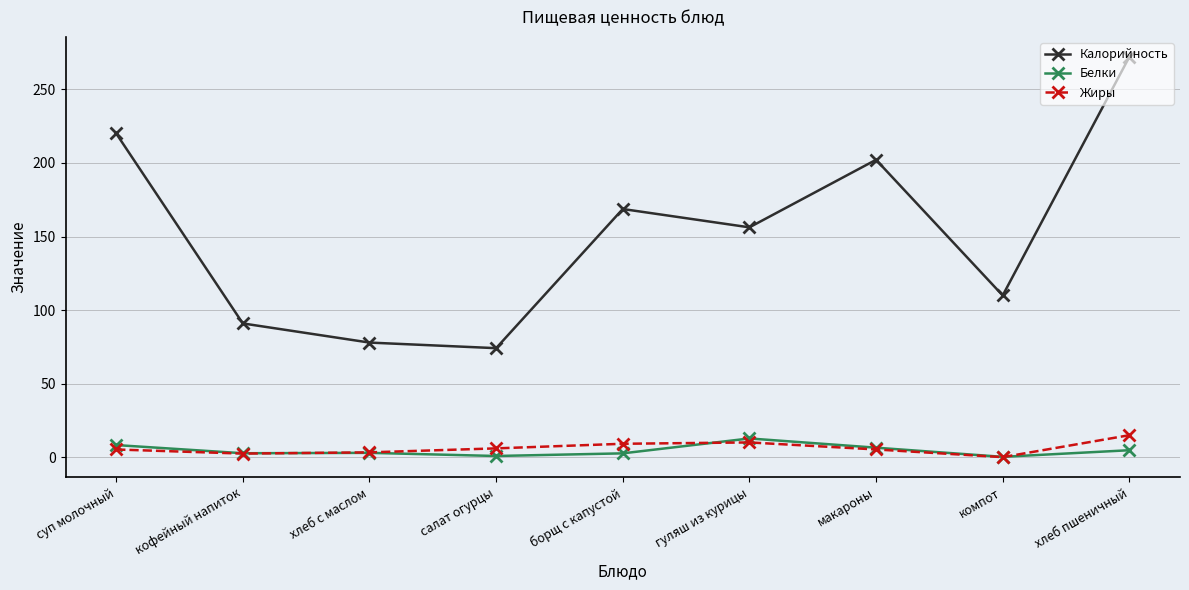

What is the label of the 5th point from the left?

борщ с капустой